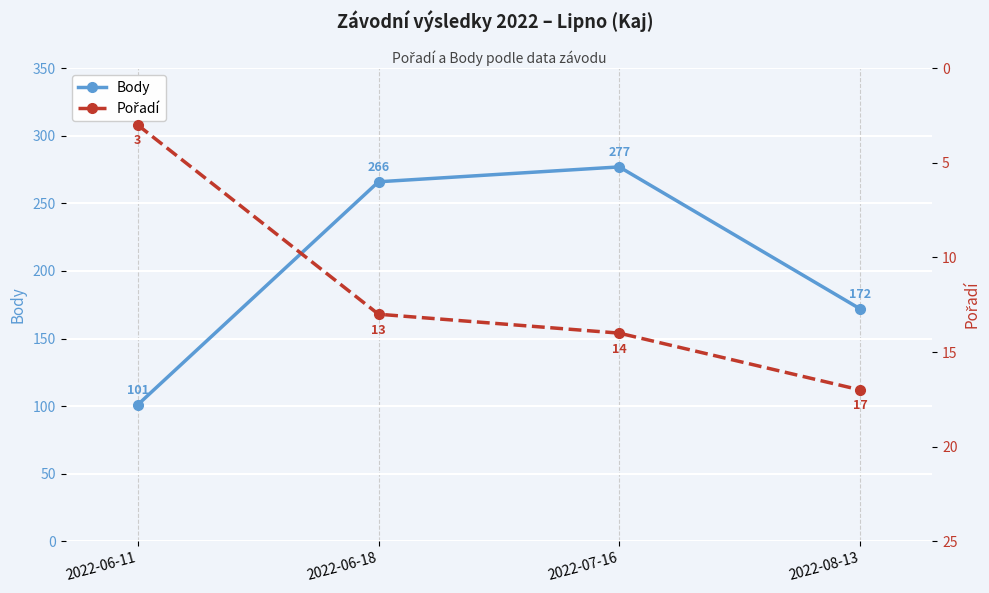

Is this an area chart (filled region under the line)?

No